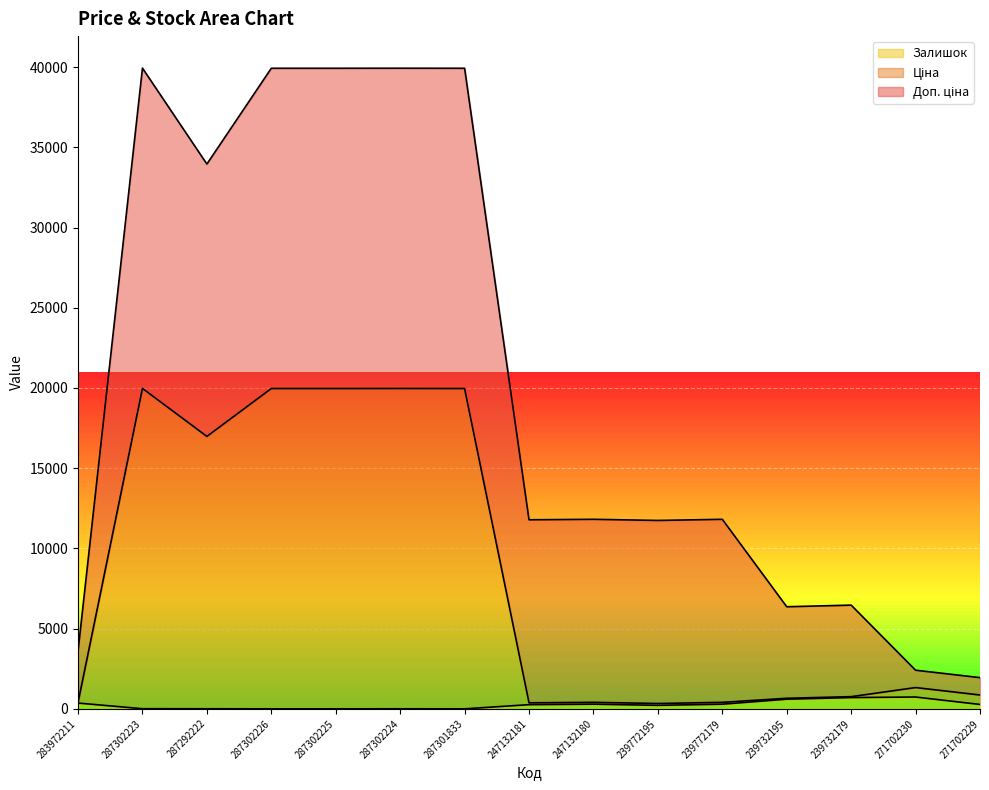

The Залишок series shows 0.0 at 287302225. True or false?

True